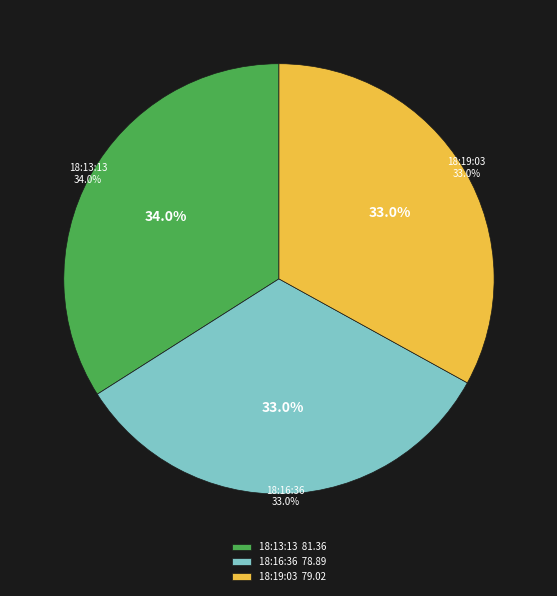

The 2023-03-26T18:16:36.690Z slice represents 33% of the pie. True or false?

True